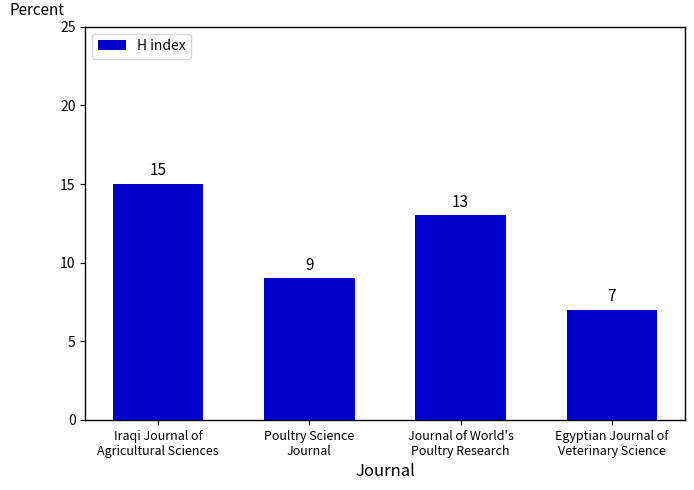

Between Poultry Science
Journal and Egyptian Journal of
Veterinary Science, which is larger?

Poultry Science
Journal